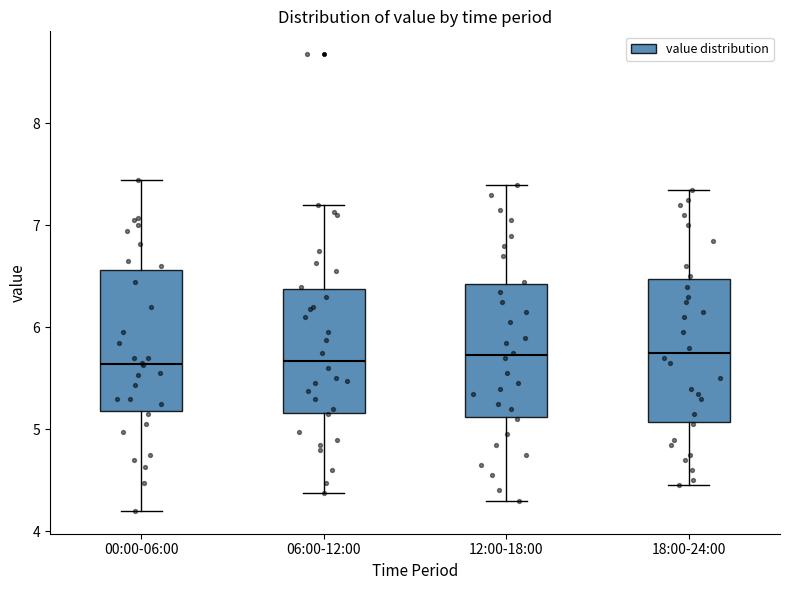

Reading left to right, read every box against the y-axis: the position of its median line, the range the box covers, and the ends of its whiskers. The values are not printed on the chart, so give them approximately, as read against the axis.

00:00-06:00: median 5.6, box 5.2 to 6.6, whiskers 4.2 to 7.5
06:00-12:00: median 5.7, box 5.2 to 6.4, whiskers 4.4 to 7.2
12:00-18:00: median 5.7, box 5.1 to 6.4, whiskers 4.3 to 7.4
18:00-24:00: median 5.8, box 5.1 to 6.5, whiskers 4.5 to 7.4